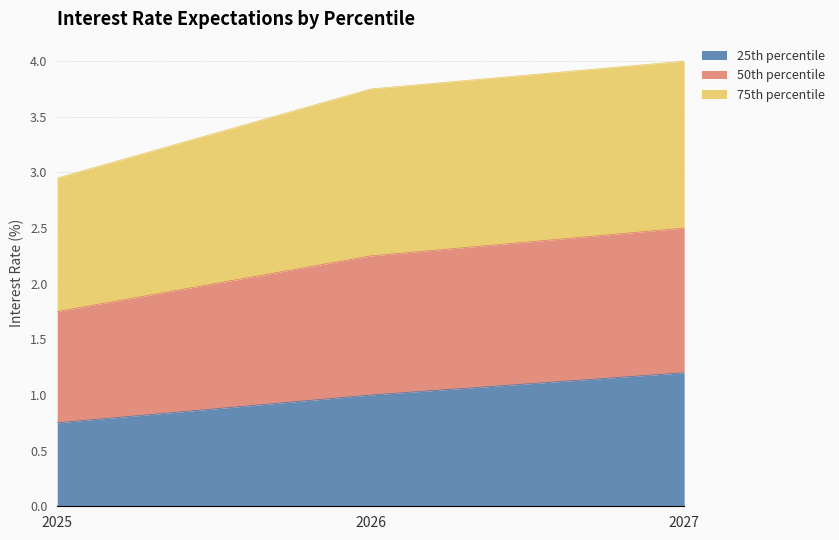

List the labels in order of 25th percentile value, smallest first.

2025, 2026, 2027